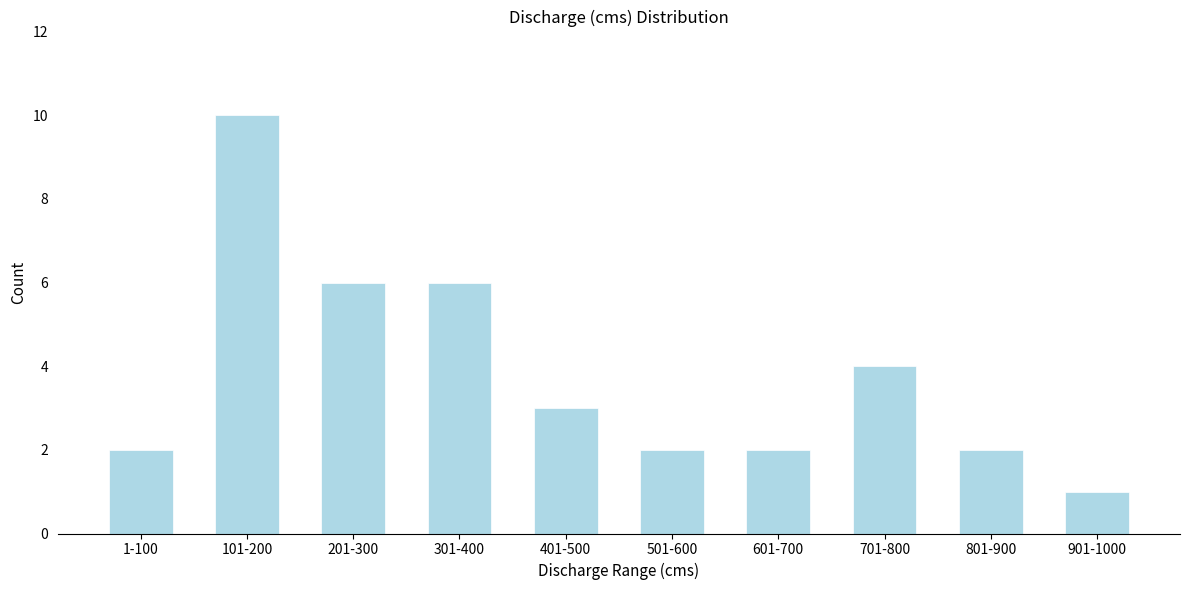

Reading left to right, what are all the values shown in this chart?

1-100=2	101-200=10	201-300=6	301-400=6	401-500=3	501-600=2	601-700=2	701-800=4	801-900=2	901-1000=1